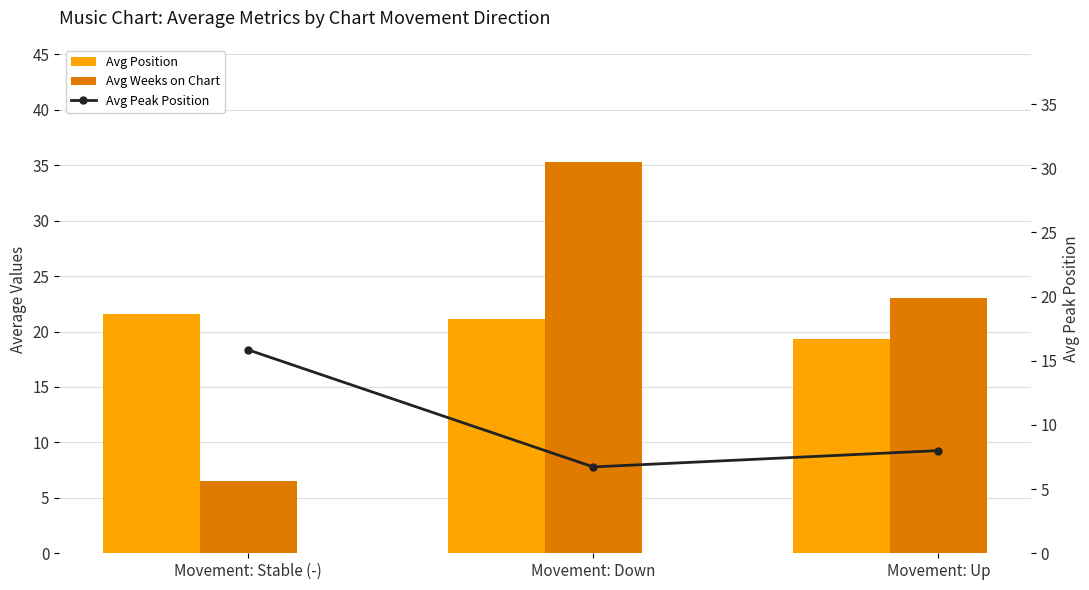

List the labels in order of Avg Weeks on Chart value, largest first.

Movement: Down, Movement: Up, Movement: Stable (-)